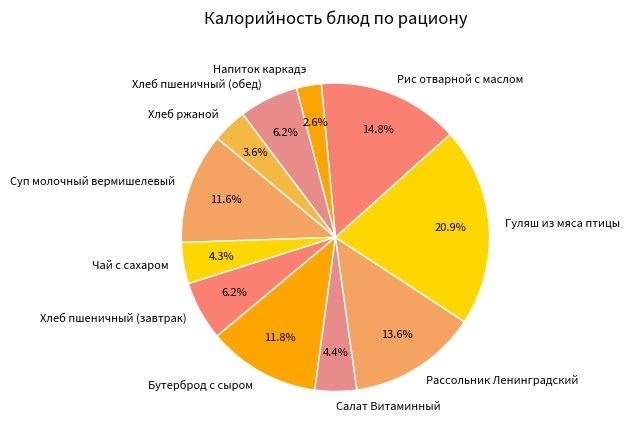

Does any single category account for the majority?

No